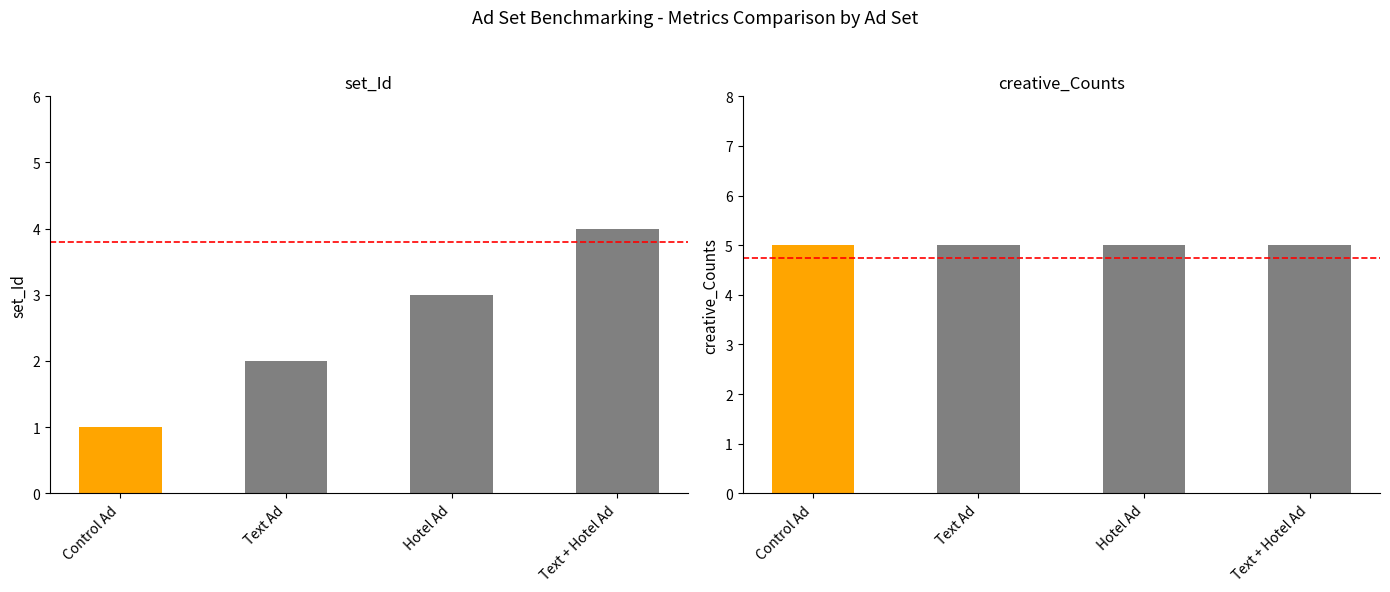

What is the label of the 2nd bar from the right?

Hotel Ad